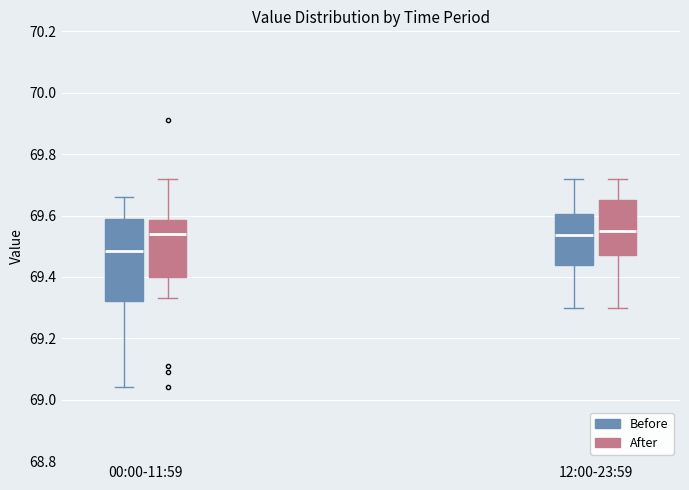

Reading left to right, read every box against the y-axis: the position of its median line, the range the box covers, and the ends of its whiskers. The values are not printed on the chart, so give them approximately, as read against the axis.

00:00-11:59 (Before): median 69.48, box 69.32 to 69.60, whiskers 69.04 to 69.66
00:00-11:59 (After): median 69.54, box 69.40 to 69.58, whiskers 69.34 to 69.72
12:00-23:59 (Before): median 69.54, box 69.44 to 69.60, whiskers 69.30 to 69.72
12:00-23:59 (After): median 69.56, box 69.48 to 69.66, whiskers 69.30 to 69.72